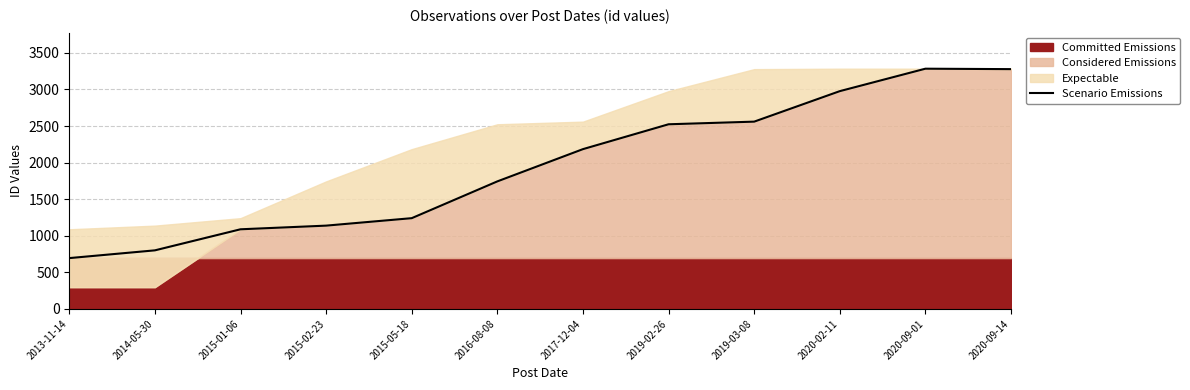

What is the average value?

1959